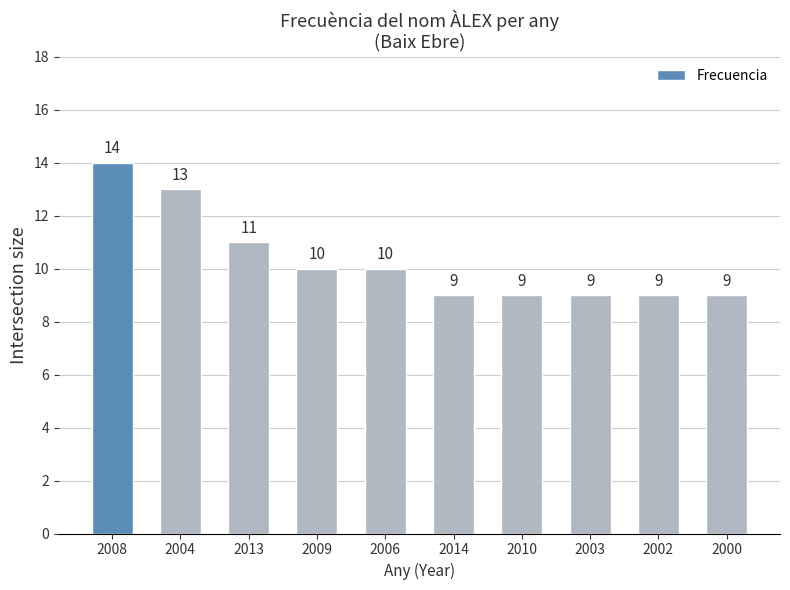

Where does the data first go above 10?

2008